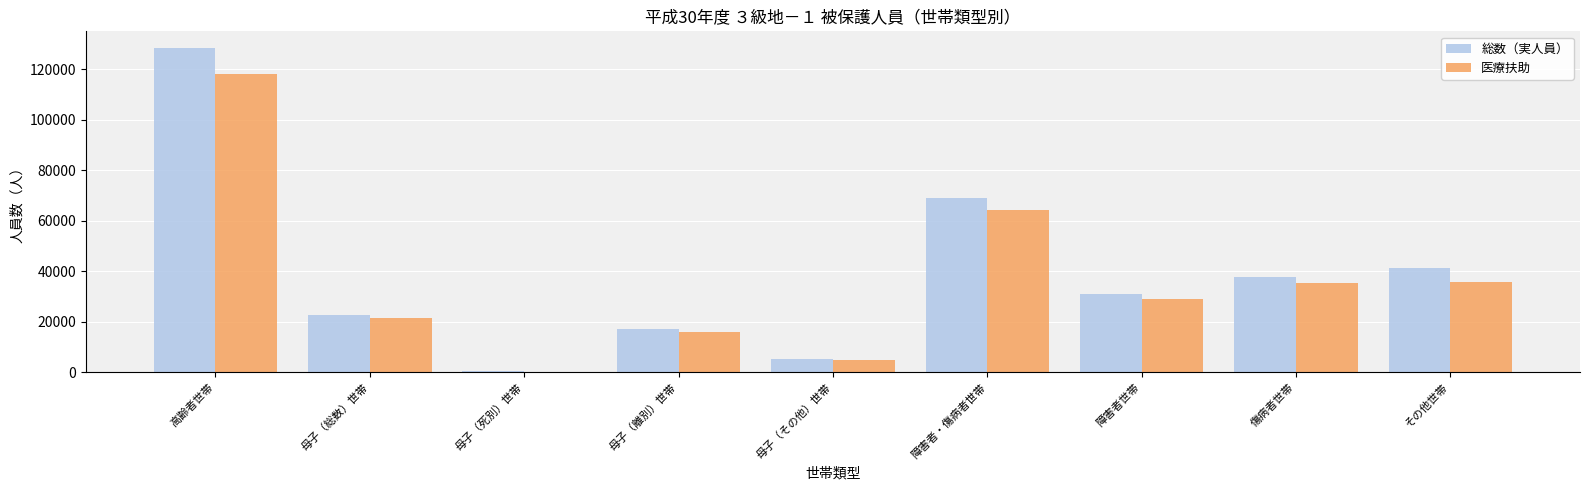

What is the total value across all series at 障害者世帯?

60106